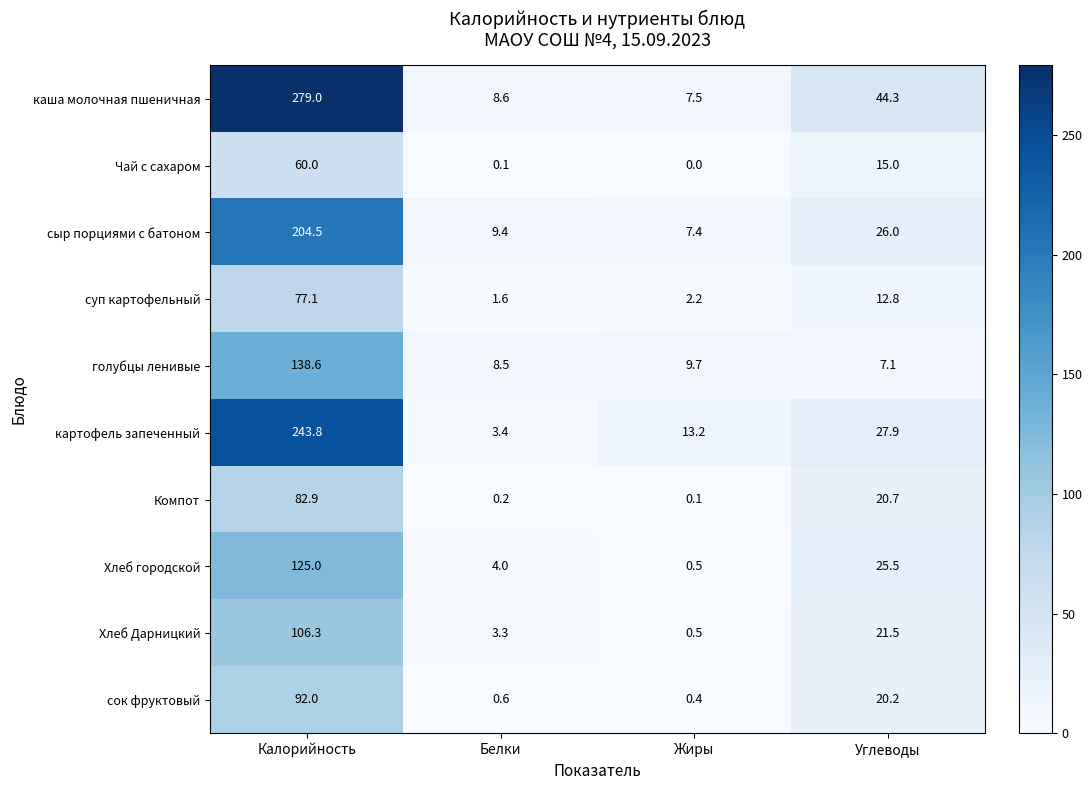

Which category has the highest value across all series?

Калорийность